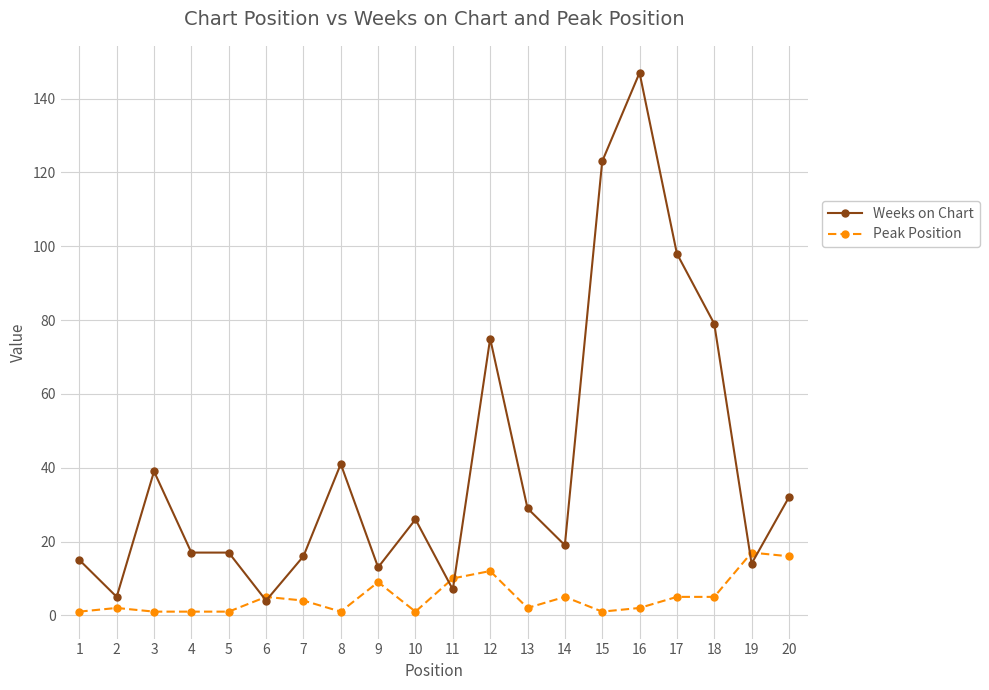

At 5, list the series in order from smallest to largest.

Peak Position, Weeks on Chart